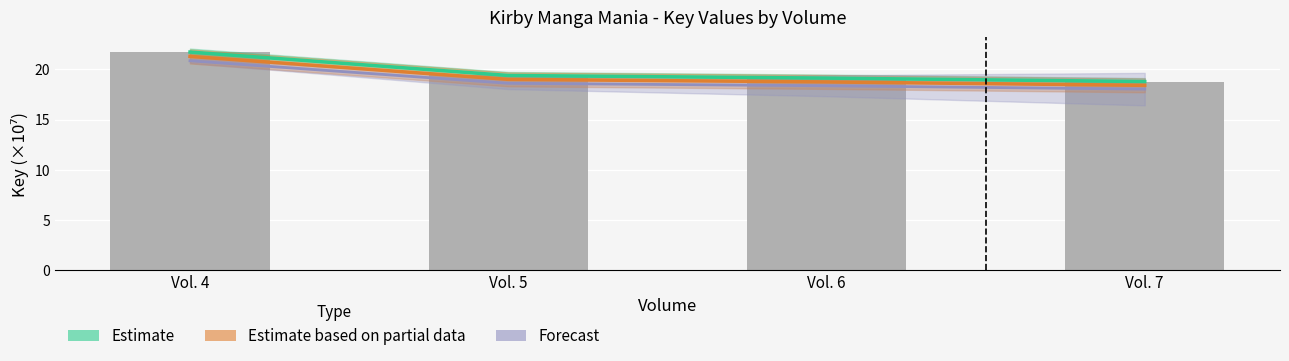

What is the value of the 4th bar from the left?

18.8